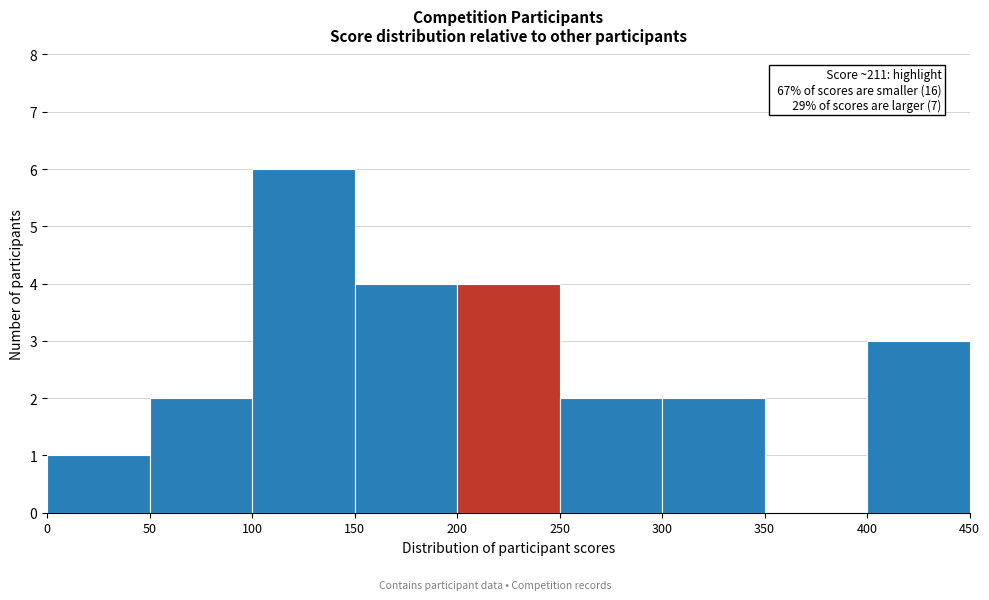

Over which range of the x-axis is the bar tallest?

100 to 150